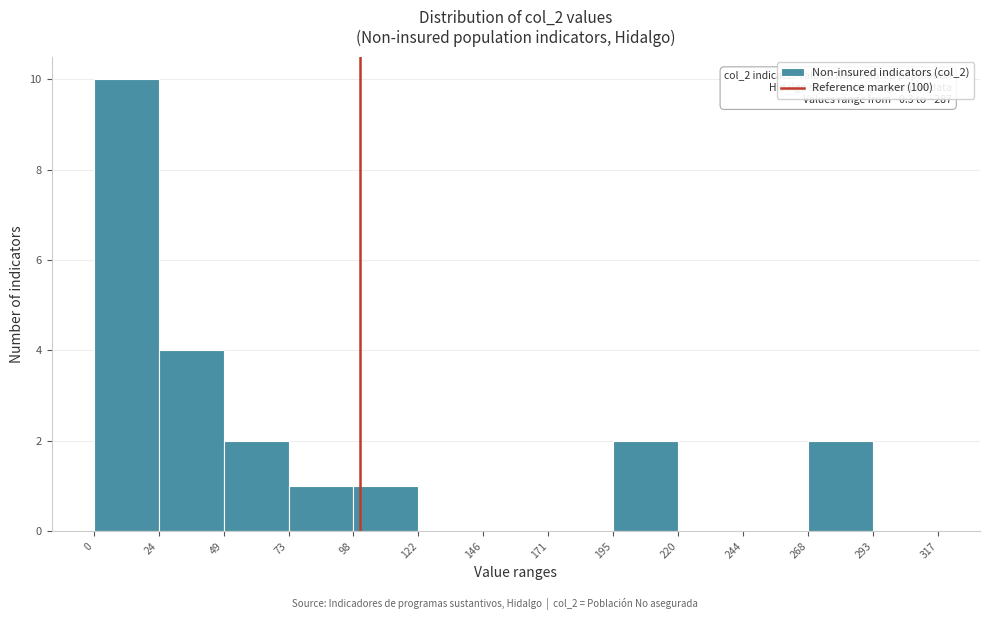

Which range on the x-axis has the tallest bar?

0 to 24